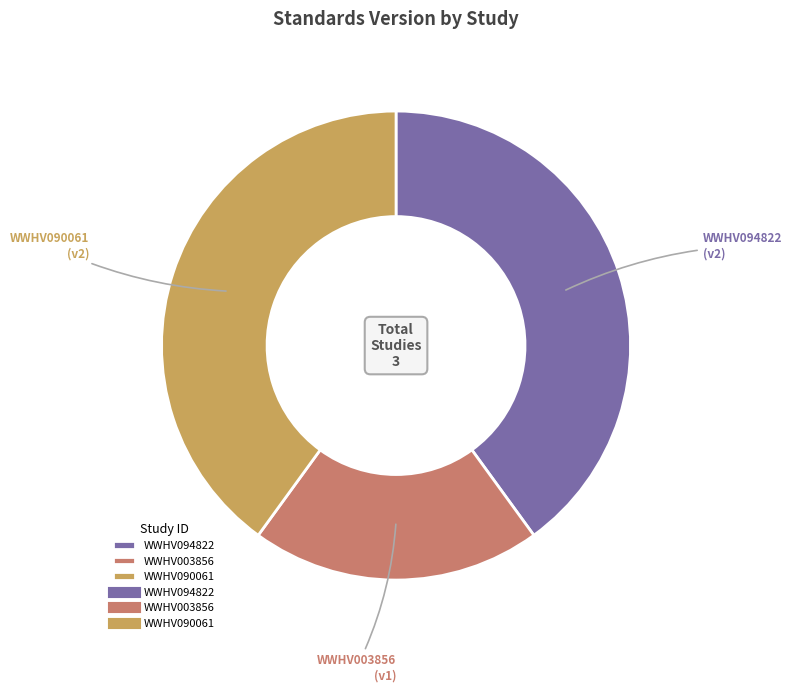

Which category has the smallest portion of the pie?

WWHV003856